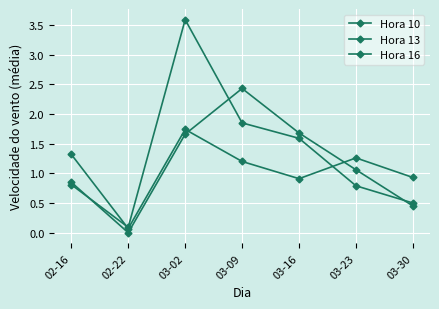

What is the value of the Hora 10 point at the 4th from the left?

1.2